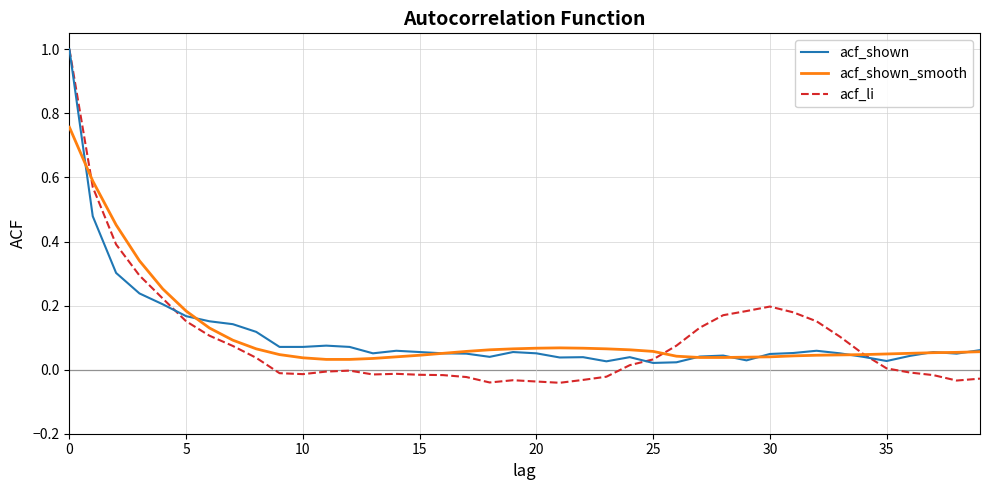

Which series has the widest spread of values?

acf_li